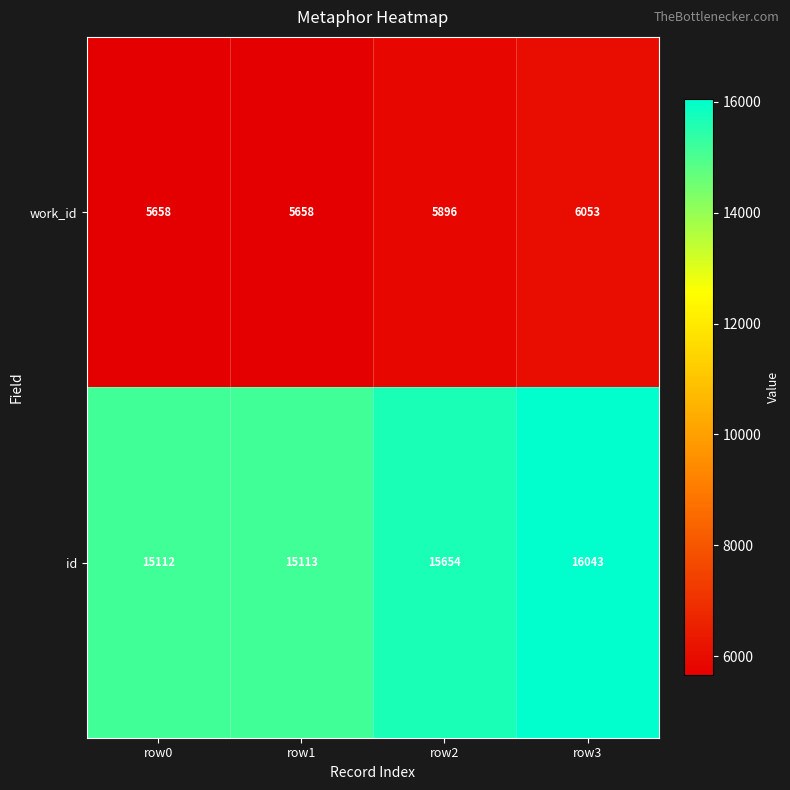

Read the id value at row1.

15113